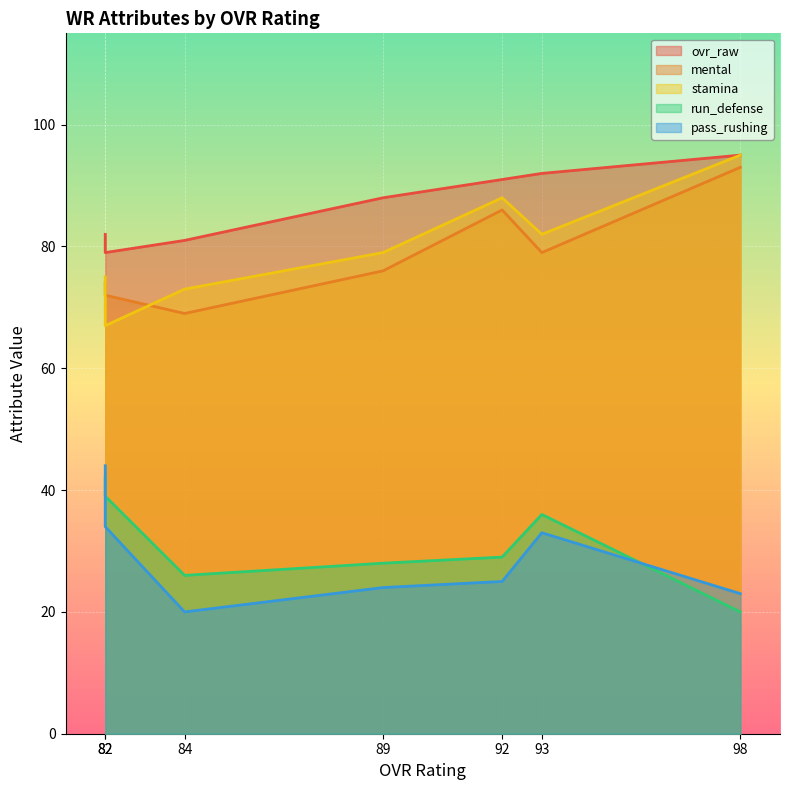

True or false: pass_rushing and ovr_raw intersect in this chart.

False